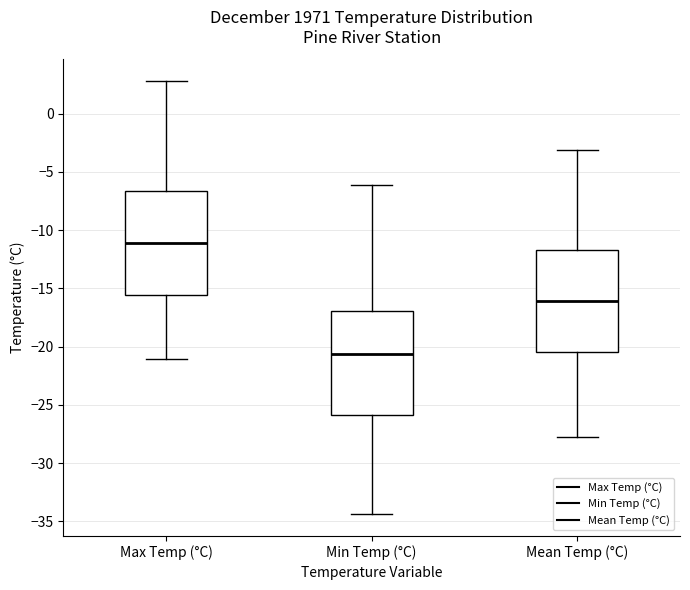

Reading left to right, transcribe this box plot: for each box, give where its median line is, the range the box spans, and where its two whiskers end, as read against the y-axis. The values are not printed on the chart, so give them approximately, as read against the axis.

Max Temp (°C): median -11.0, box -15.5 to -6.5, whiskers -21.0 to 3.0
Min Temp (°C): median -20.5, box -26.0 to -17.0, whiskers -34.5 to -6.0
Mean Temp (°C): median -16.0, box -20.5 to -11.5, whiskers -28.0 to -3.0